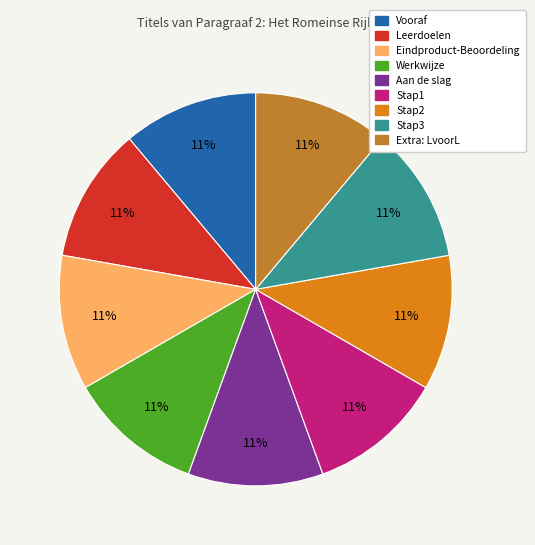

To the nearest percent, what is the combined percentage of Stap2 and Extra: LvoorL?

22%